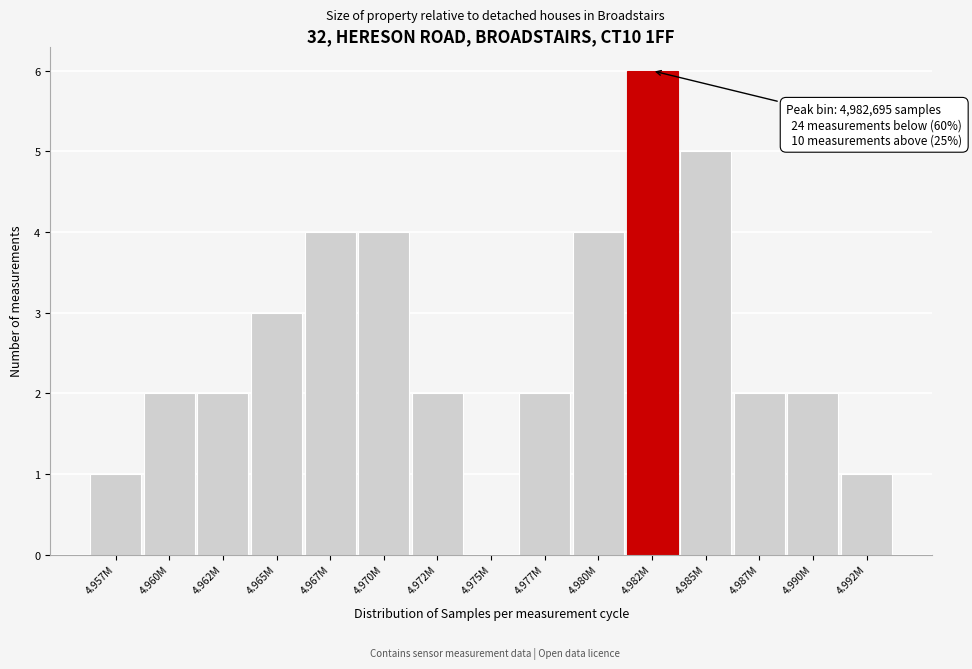

Reading right to left, what are all the values shown in this chart?

4.992M=1	4.990M=2	4.987M=2	4.985M=5	4.982M=6	4.980M=4	4.977M=2	4.975M=0	4.972M=2	4.970M=4	4.967M=4	4.965M=3	4.962M=2	4.960M=2	4.957M=1